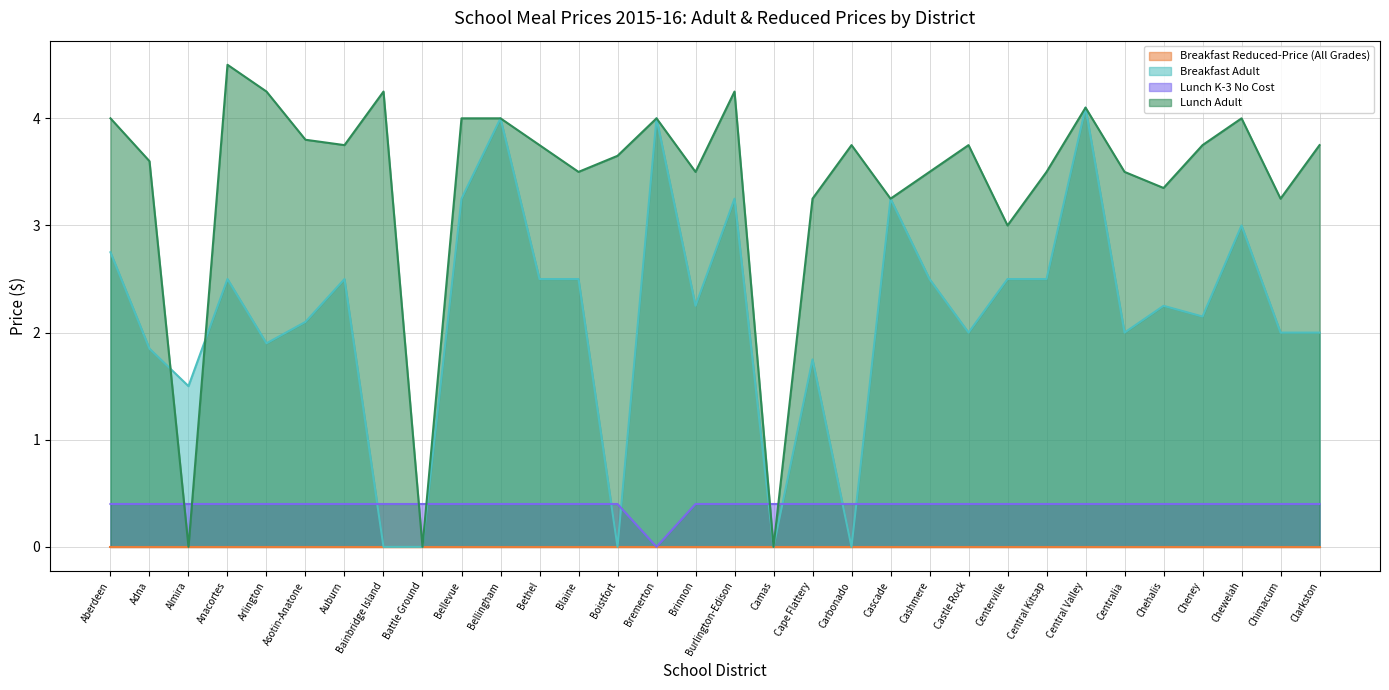

How many times do Lunch Adult and Lunch K-3 No Cost cross each other?

6